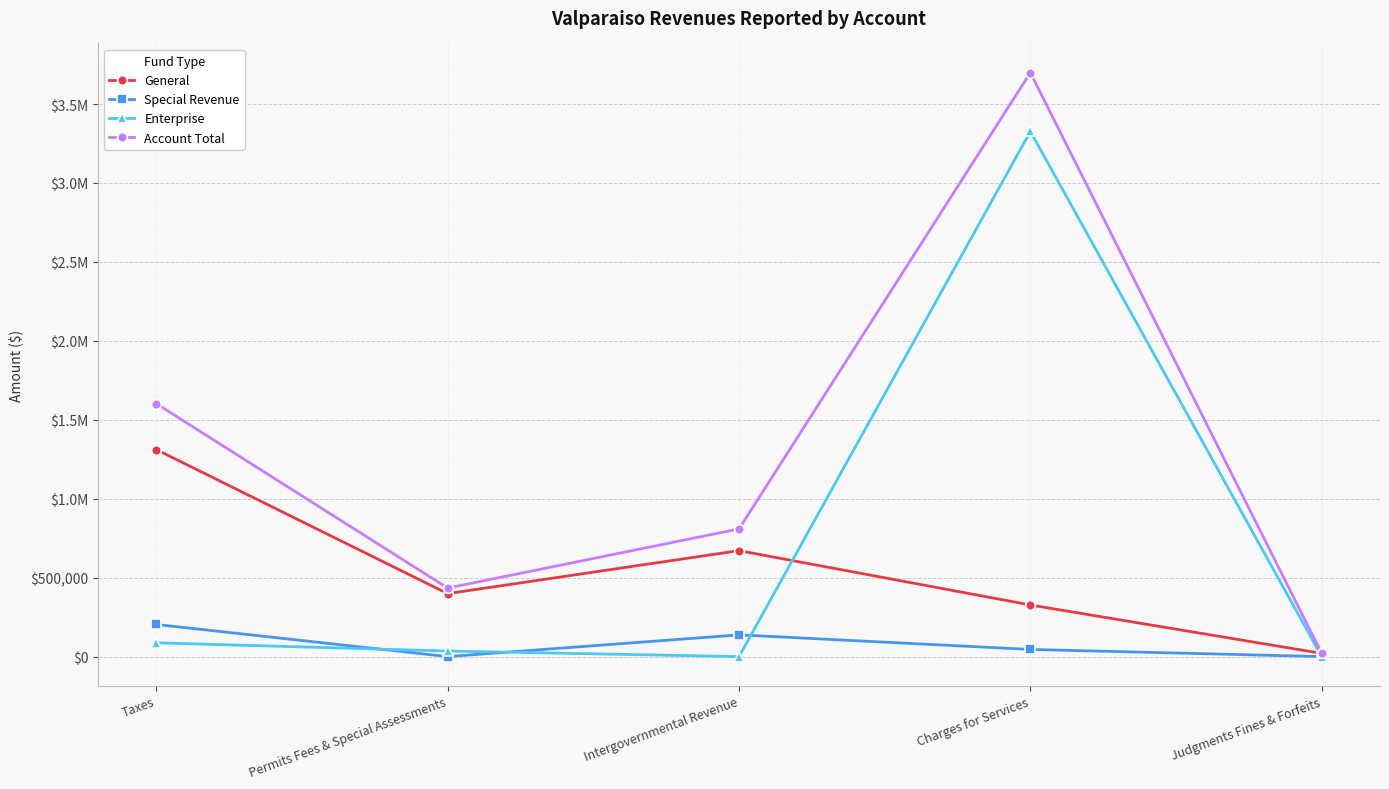

True or false: Account Total and General cross at least once.

False